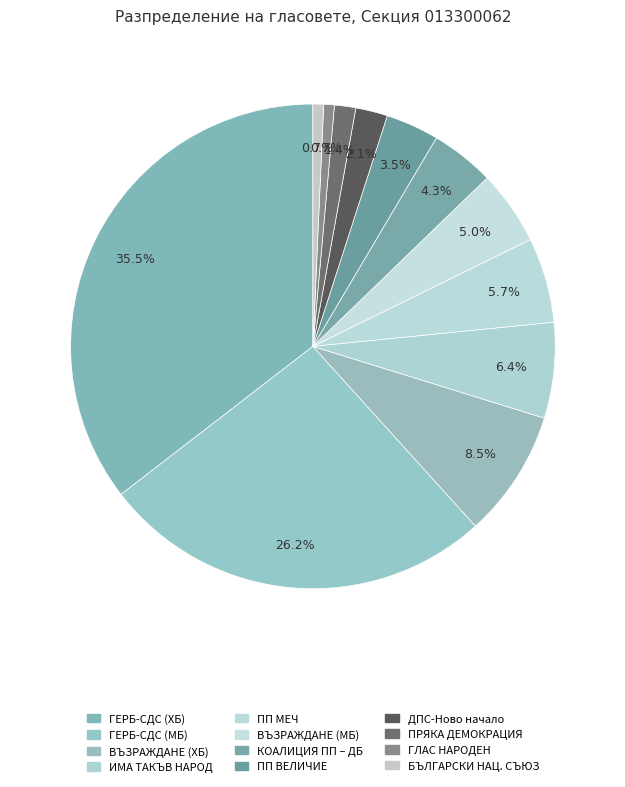

Which category has the smallest portion of the pie?

2. ПП ГЛАС НАРОДЕН